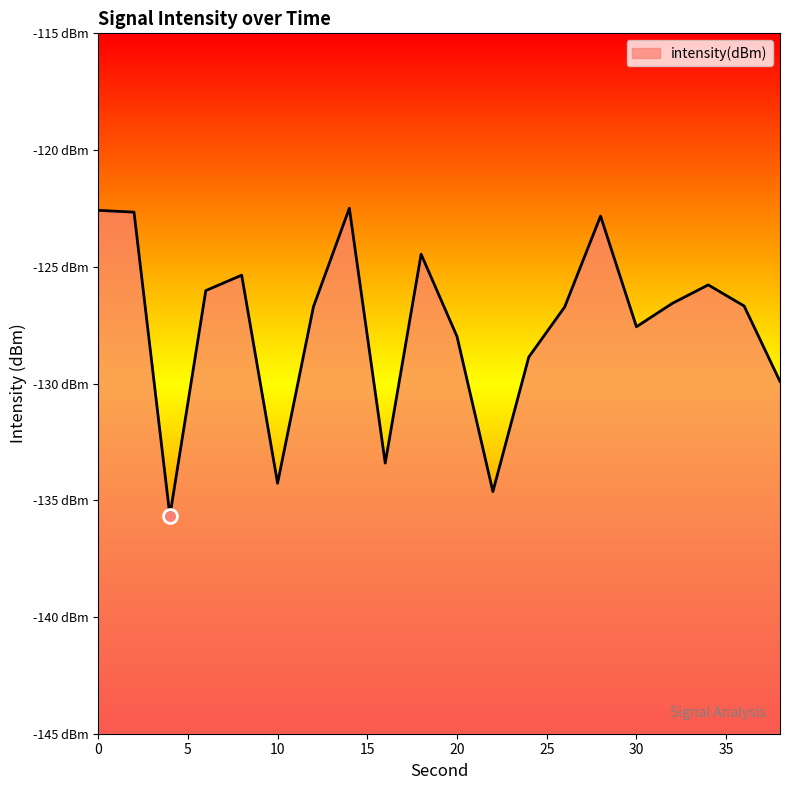

What is the change in value from 6 to 34?

+0.2